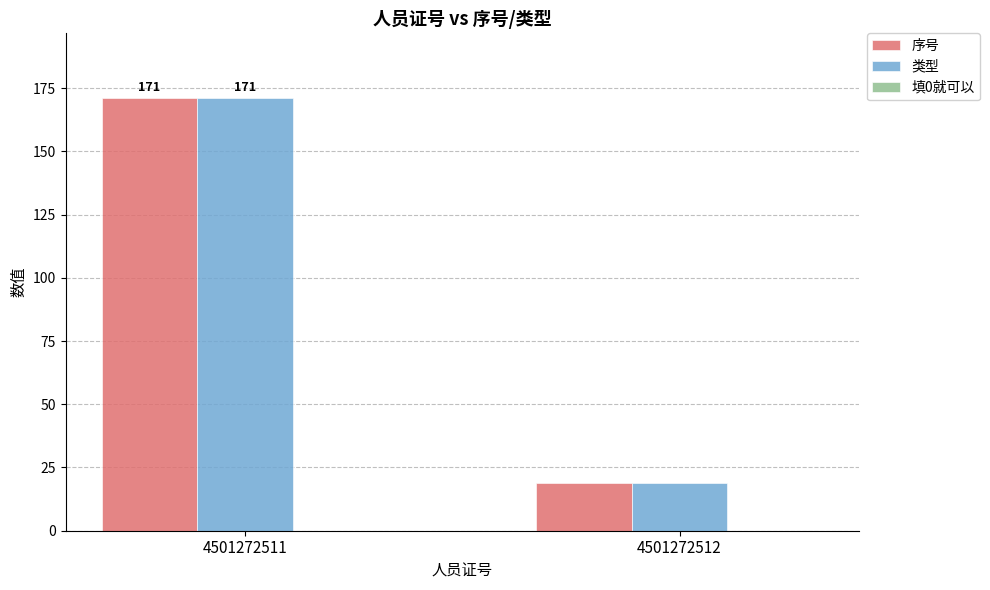

What is the maximum value for 序号?

171